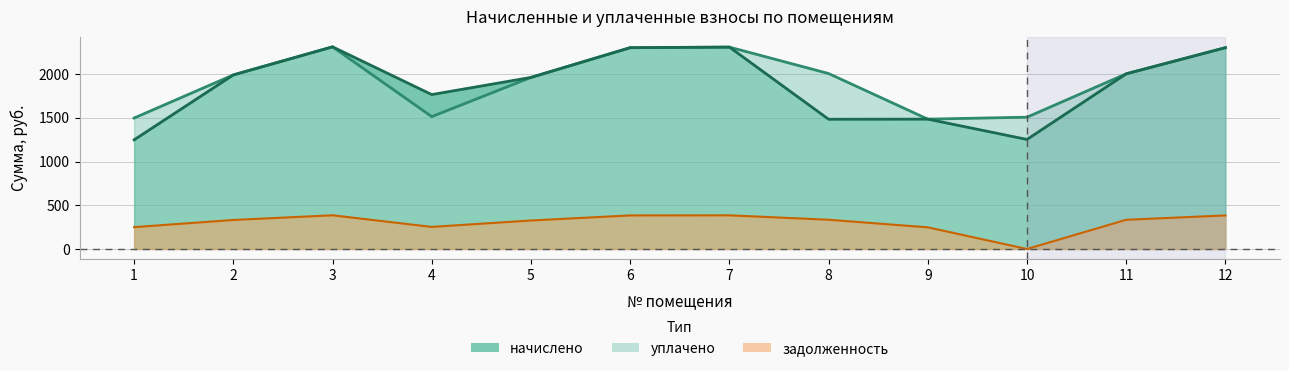

True or false: начислено has a value of 2442.6 at 4.

False